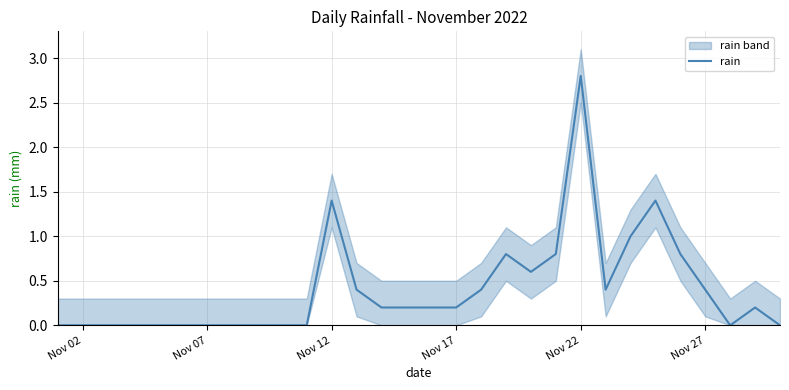

At which label does rain reach its peak?

Nov 22